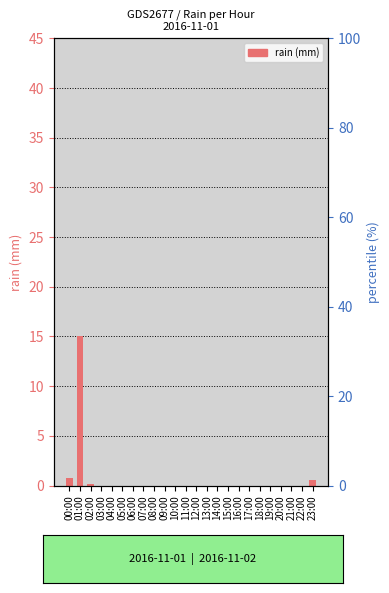

Rank the categories by value from lowest to highest.

03:00, 04:00, 05:00, 06:00, 07:00, 08:00, 09:00, 10:00, 11:00, 12:00, 13:00, 14:00, 15:00, 16:00, 17:00, 18:00, 19:00, 20:00, 21:00, 22:00, 02:00, 23:00, 00:00, 01:00